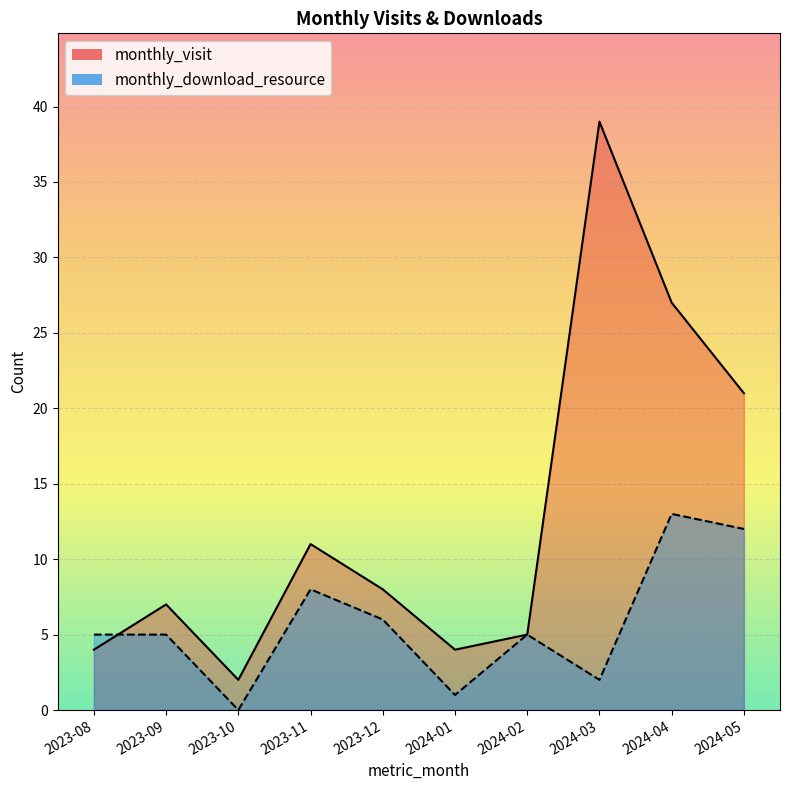

Count the number of data series in this chart.

2